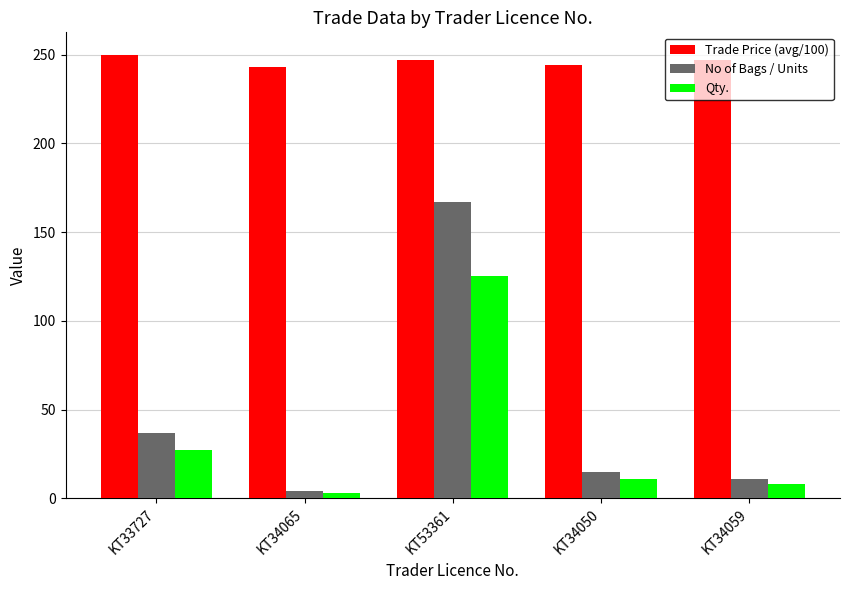

How many distinct data groups are displayed?

3